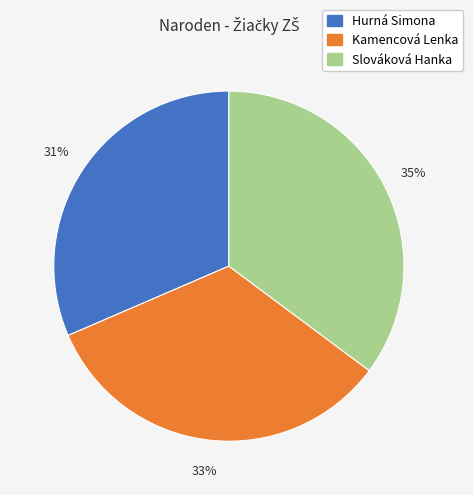

To the nearest percent, what is the average slice percentage?

33%